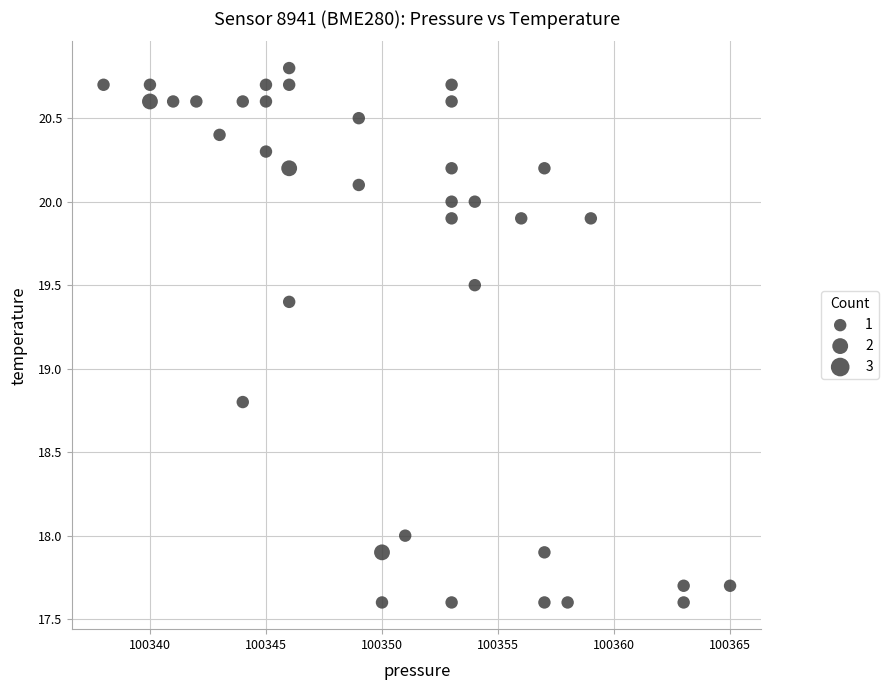

What is the range of X values (max minus min)?

27.0